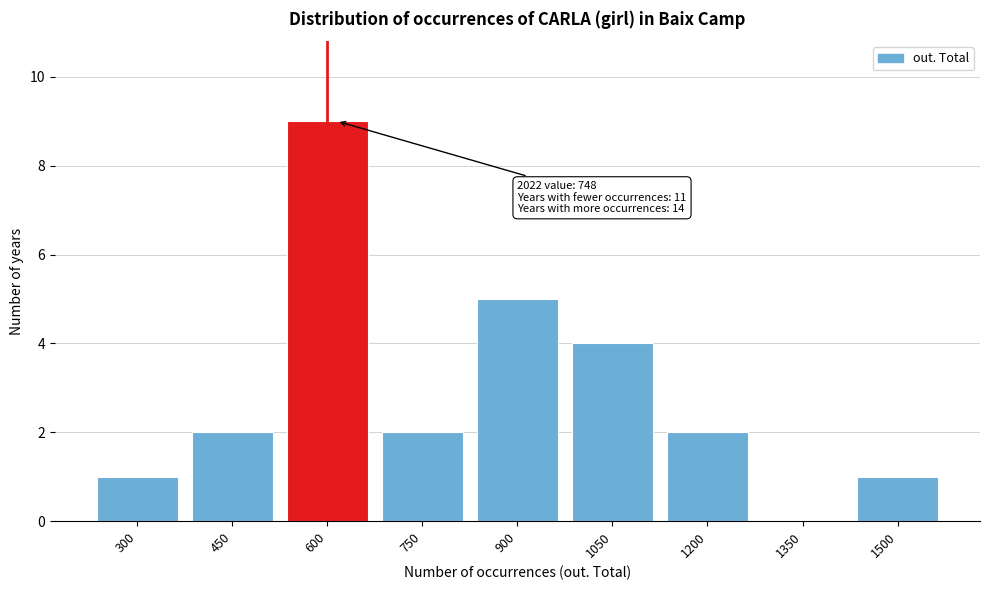

Reading left to right, list all the values displayed in this chart.

300=1	450=2	600=9	750=2	900=5	1050=4	1200=2	1350=0	1500=1